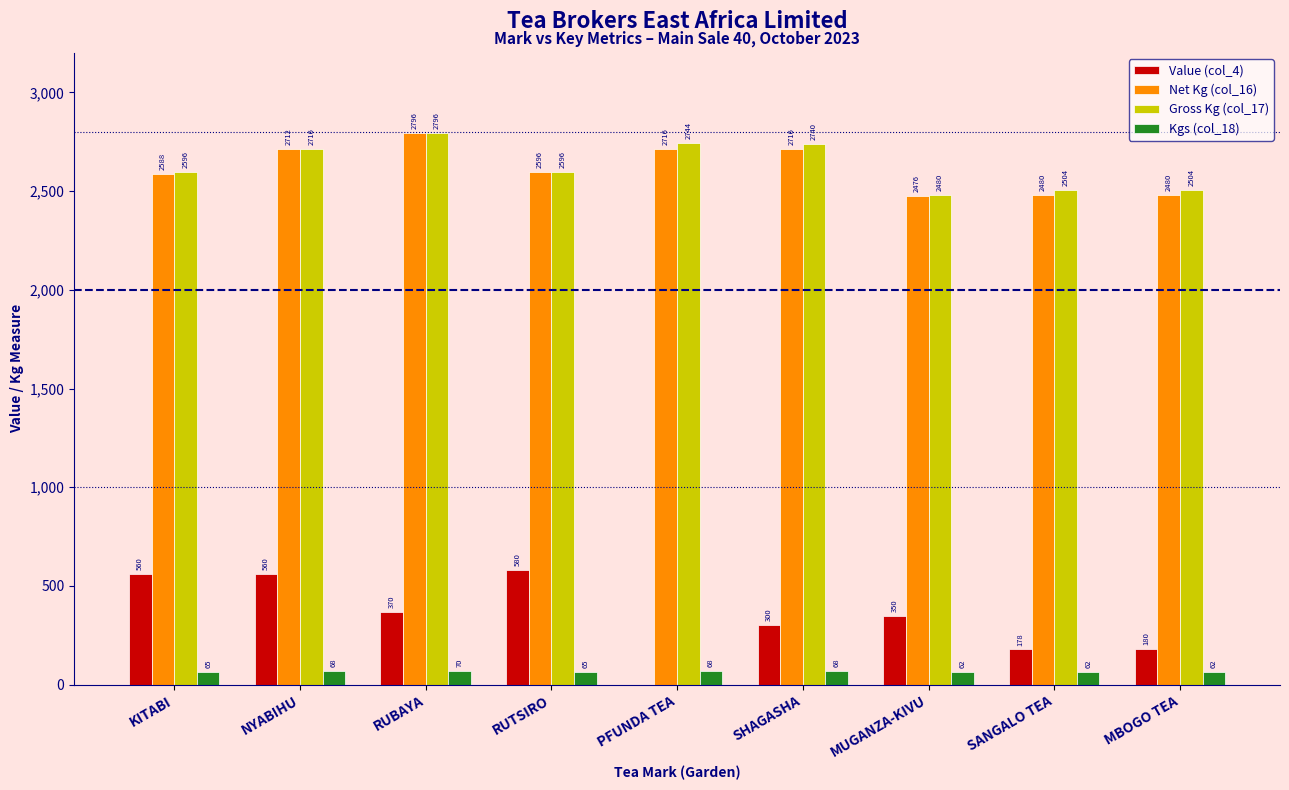

What value does the Kgs (col_18) series have at NYABIHU?

68